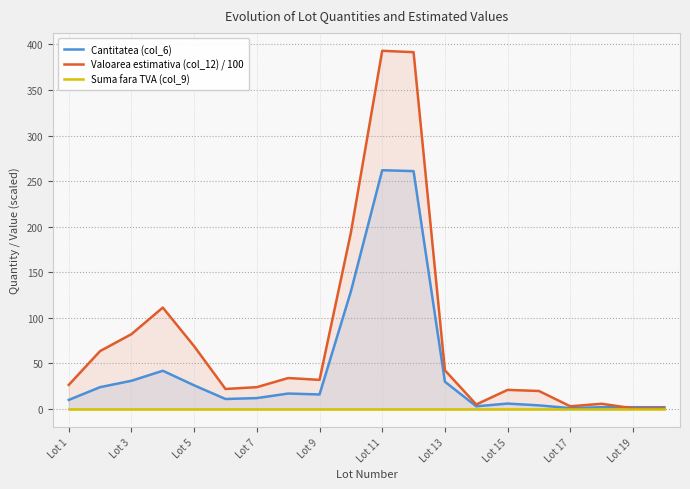

True or false: Valoarea estimativa (col_12) / 100 has a value of 3.0 at Lot 17.

True